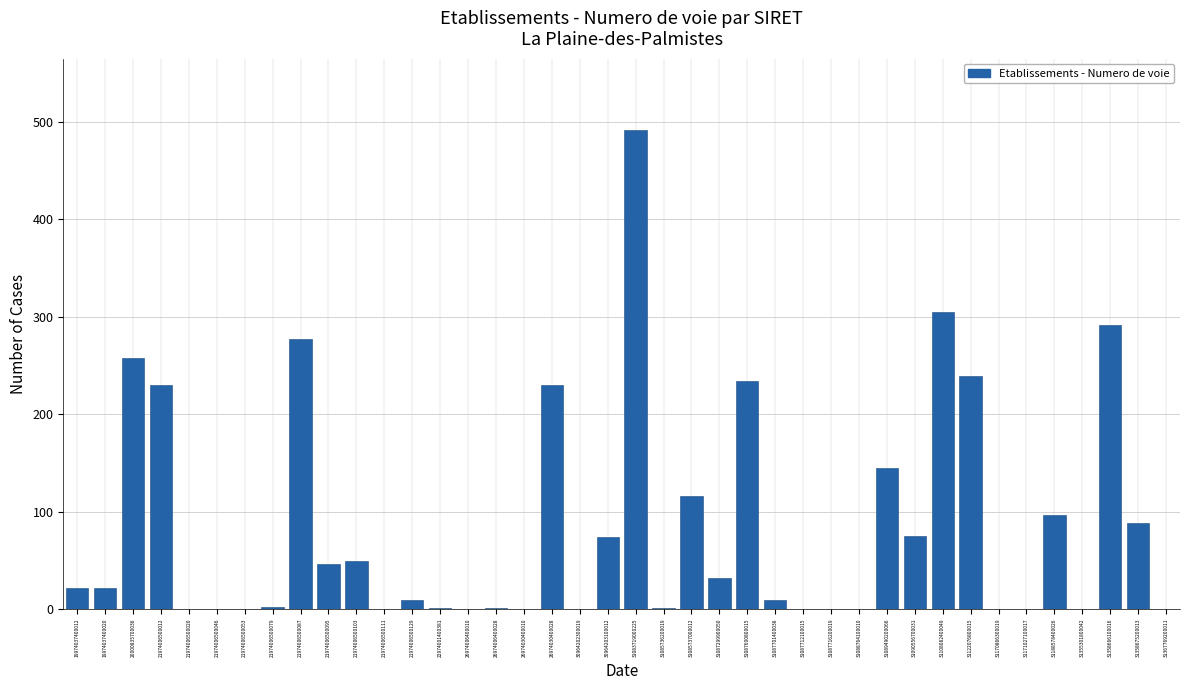

Read the value at 19974037400012.

22